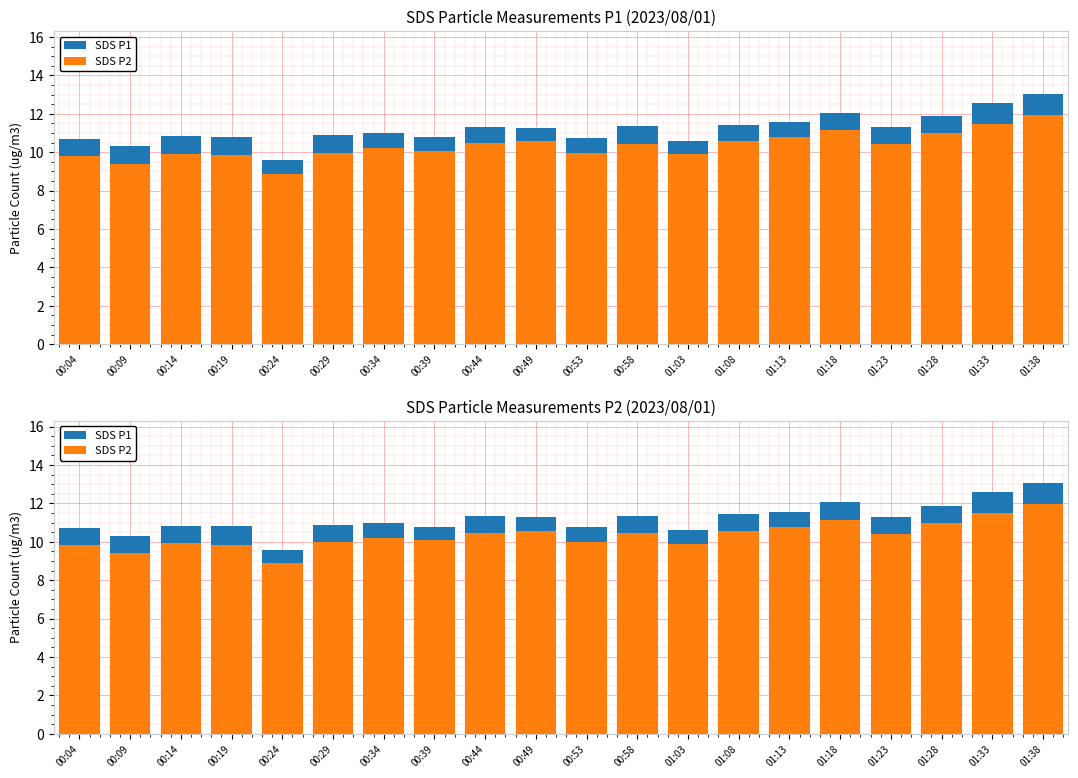

Does the chart contain any negative values?

No